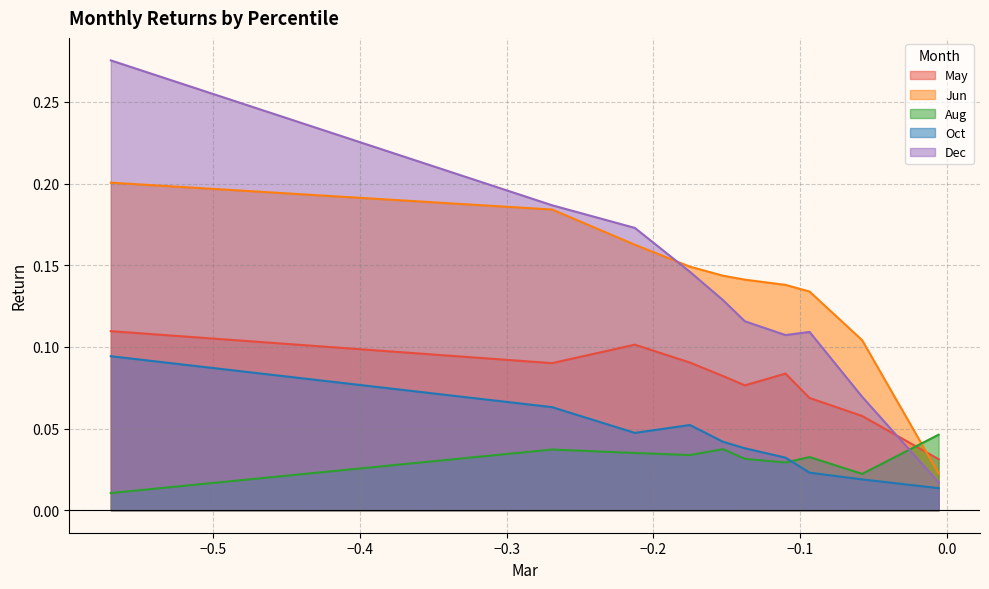

Which series has the widest spread of values?

Dec